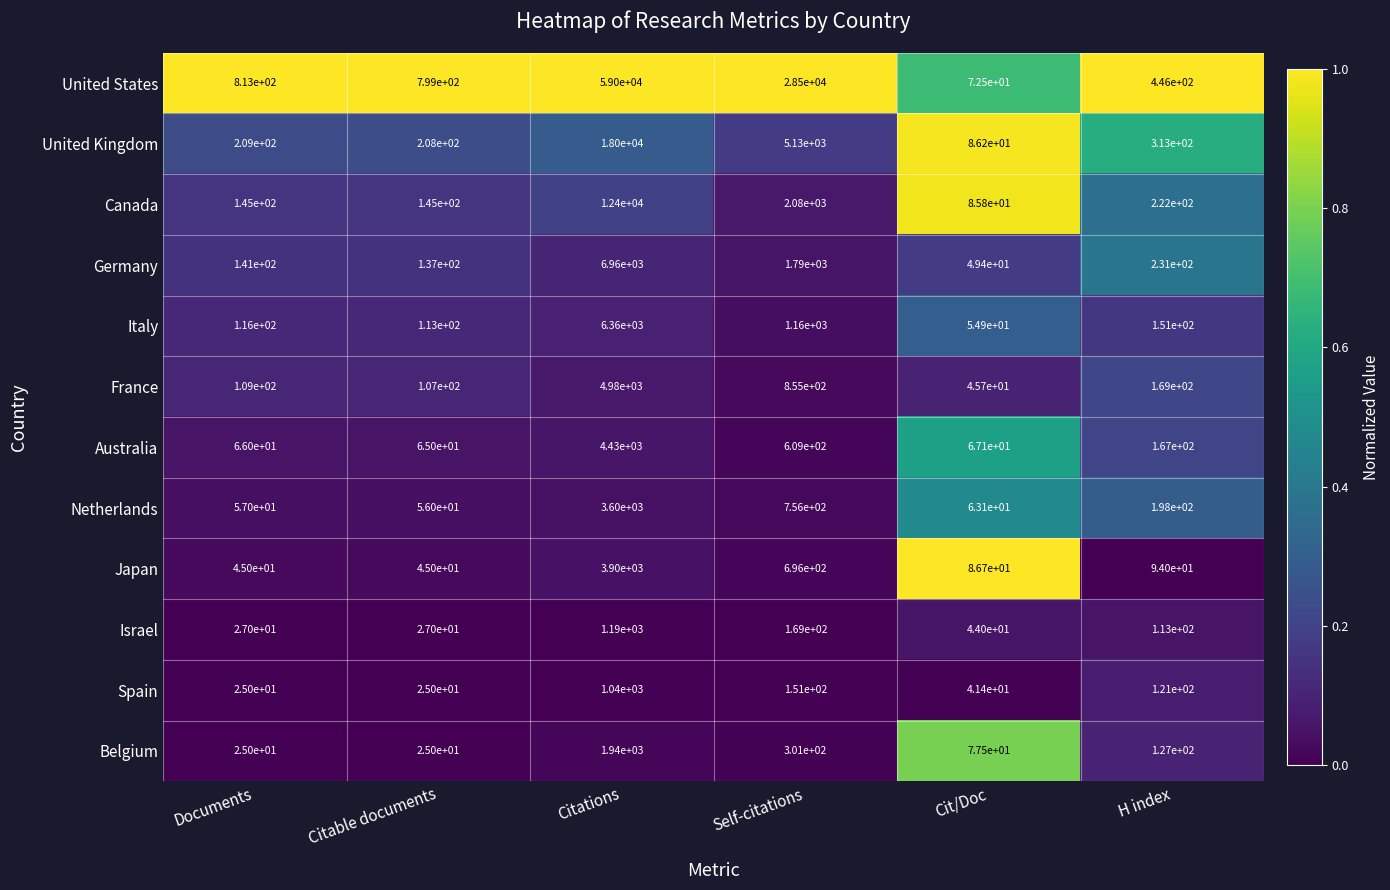

Which series has the widest spread of values?

United States